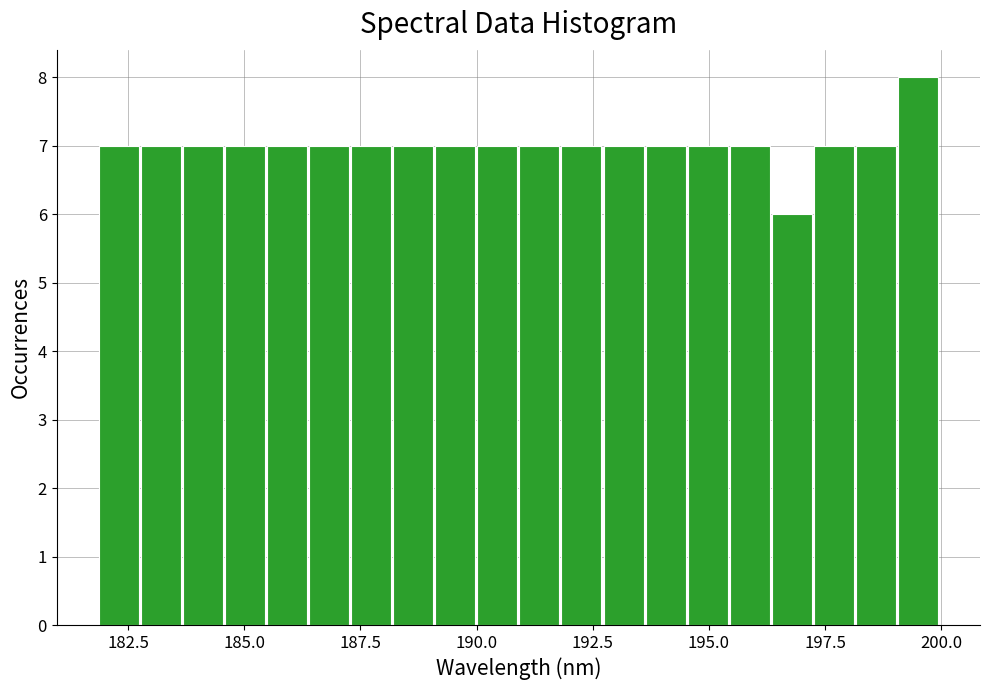

Around what value on the x-axis is the tallest bar? Give the approximate position of its centre, as read against the axis.

199.5